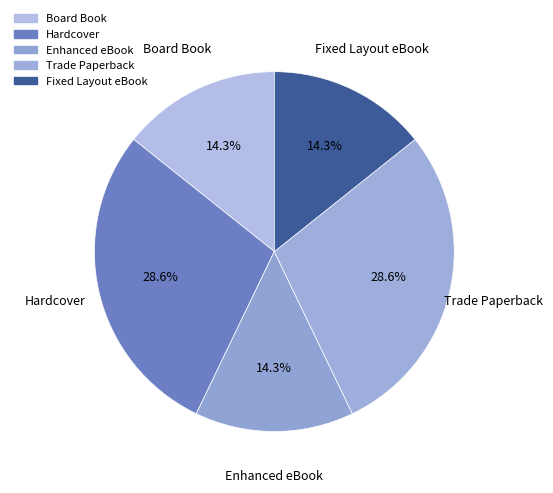

To the nearest percent, what portion does Hardcover represent?

29%